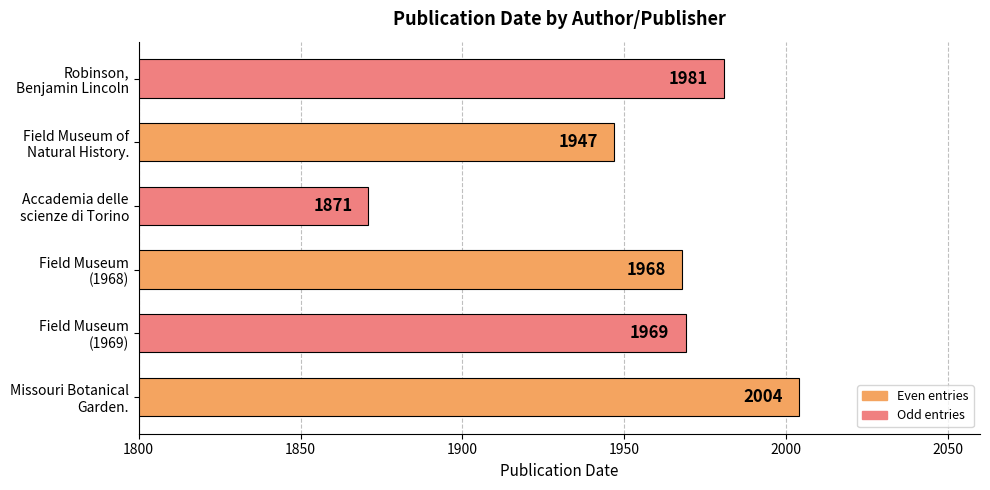

What is the greatest value displayed?

2004